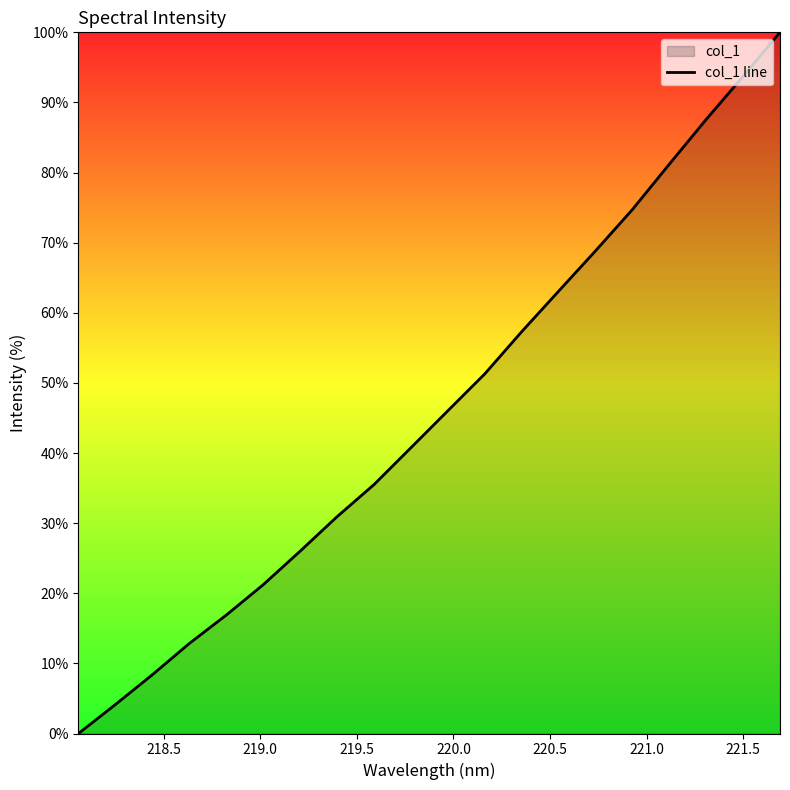

Does the chart display data point markers on the line(s)?

No